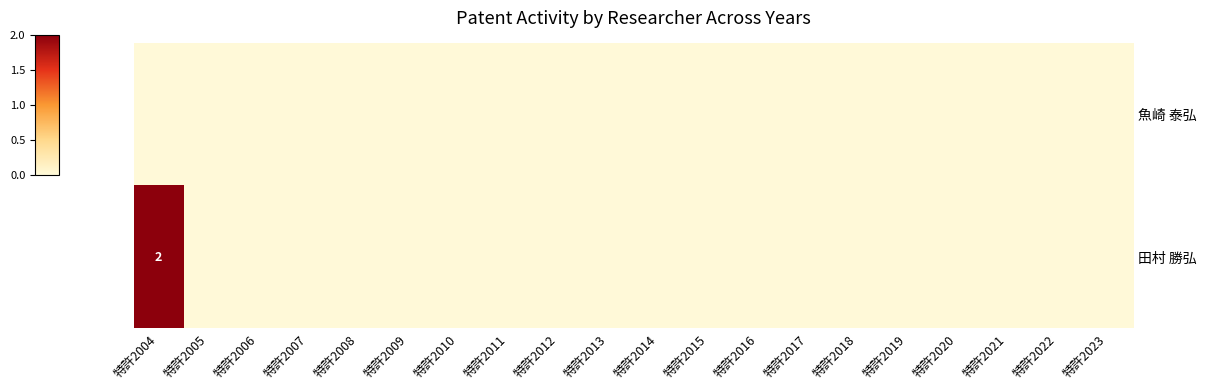

Rank the series by their maximum value, from lowest to highest.

魚崎 泰弘, 田村 勝弘